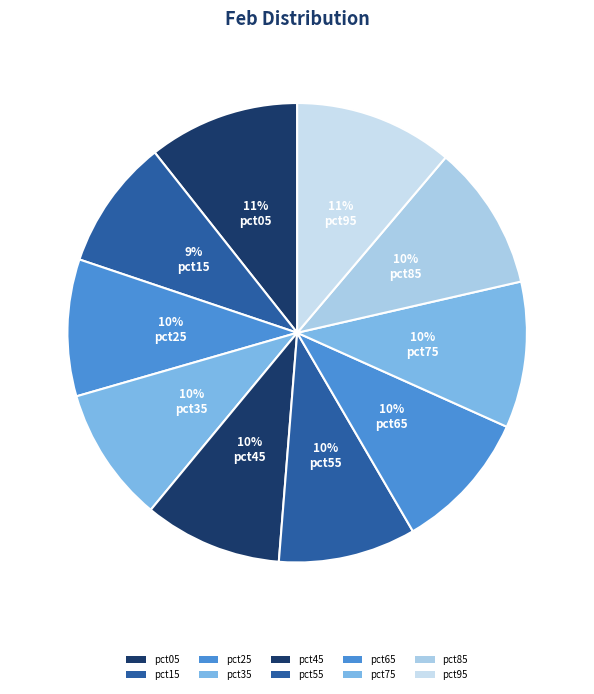

What is the smallest slice in the pie chart?

pct15